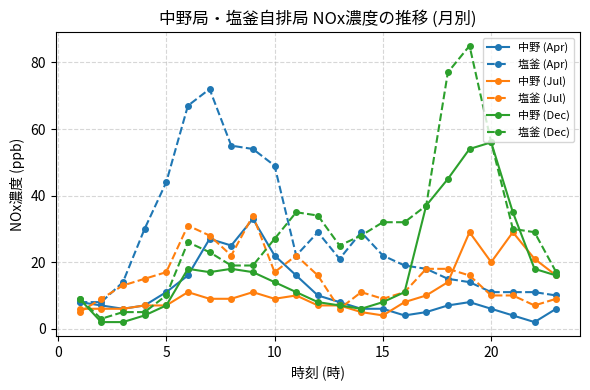

Does the chart have visible grid lines?

Yes